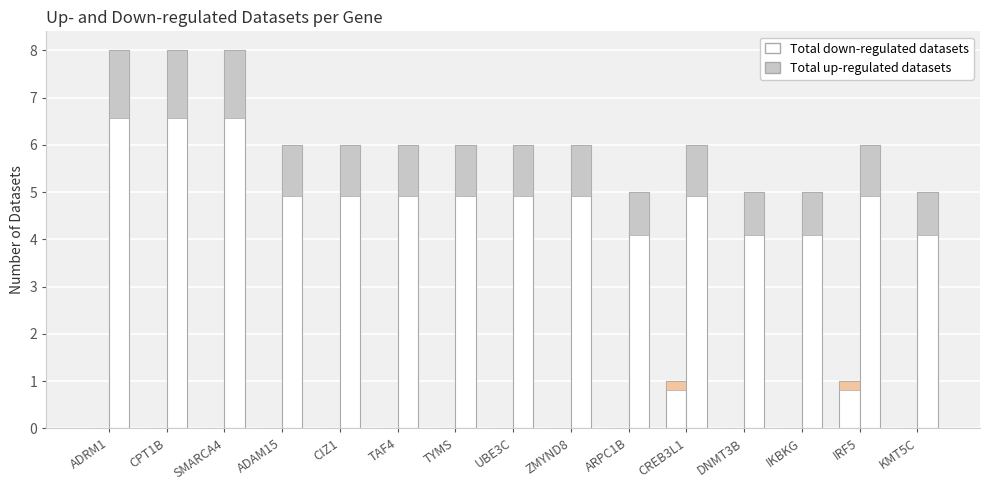

What is the difference between the maximum and minimum values in the Total down-regulated datasets series?

1